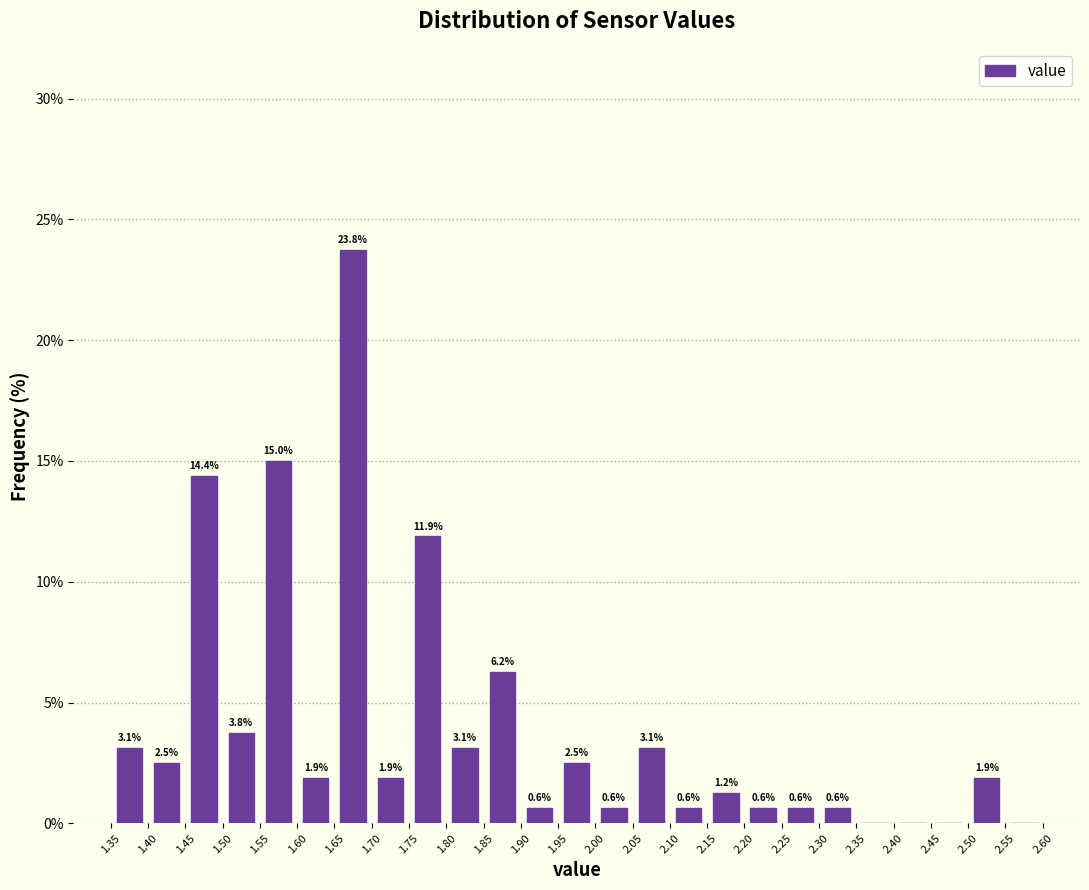

Over which range of the x-axis is the bar tallest?

1.65 to 1.70